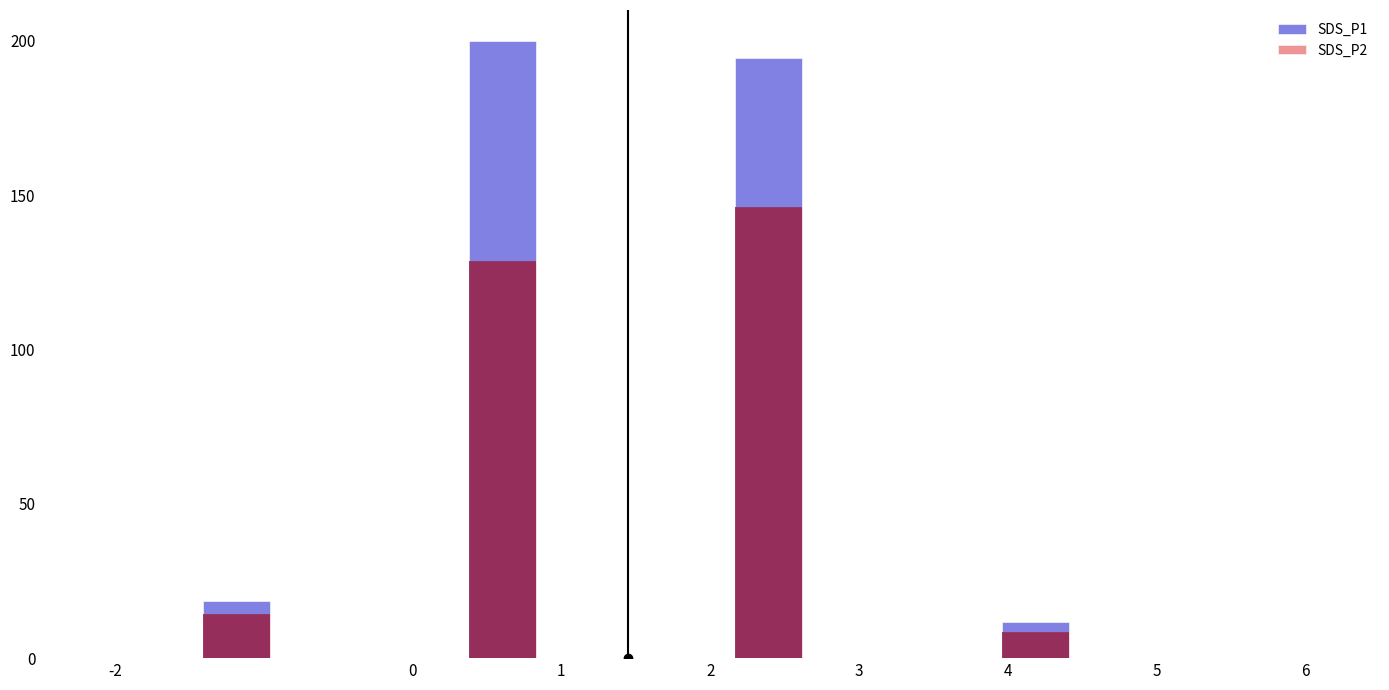

Is it true that SDS_P1 equals 335.2 at 1?

False